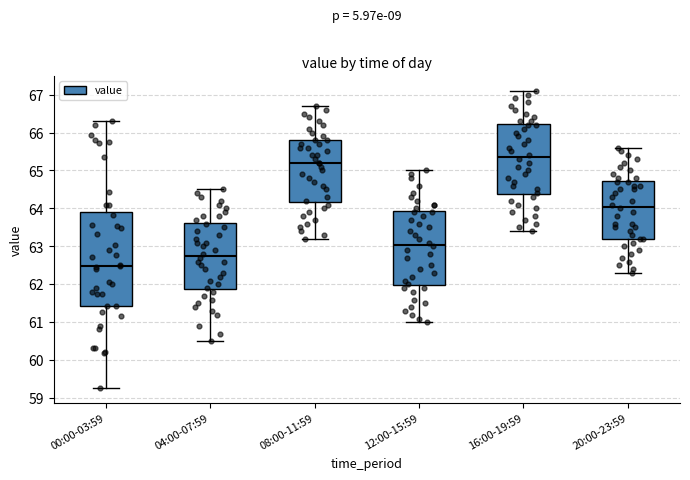

Reading left to right, transcribe this box plot: for each box, give where its median line is, the range the box spans, and where its two whiskers end, as read against the y-axis. The values are not printed on the chart, so give them approximately, as read against the axis.

00:00-03:59: median 62.5, box 61.4 to 63.9, whiskers 59.3 to 66.3
04:00-07:59: median 62.8, box 61.9 to 63.6, whiskers 60.5 to 64.5
08:00-11:59: median 65.2, box 64.2 to 65.8, whiskers 63.2 to 66.7
12:00-15:59: median 63.1, box 62.0 to 63.9, whiskers 61.0 to 65.0
16:00-19:59: median 65.4, box 64.4 to 66.2, whiskers 63.4 to 67.1
20:00-23:59: median 64.1, box 63.2 to 64.7, whiskers 62.3 to 65.6